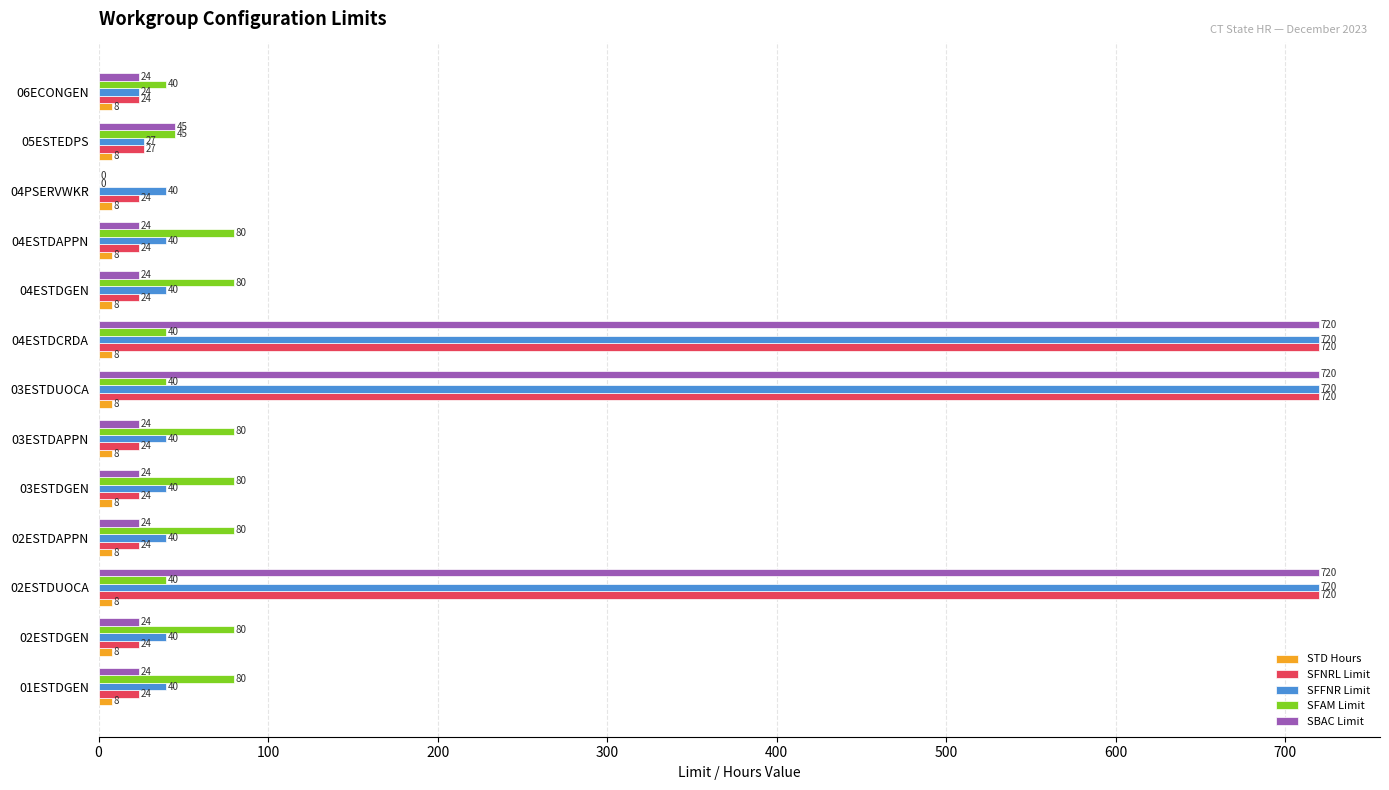

What is the sum of all STD Hours values?

104